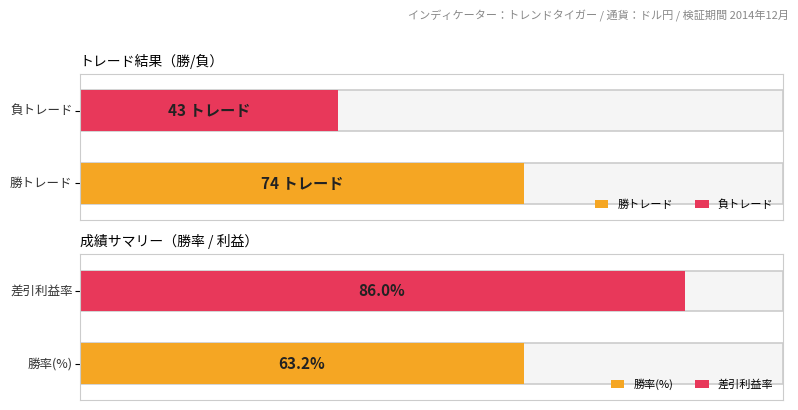

How many bars are there in total?

4